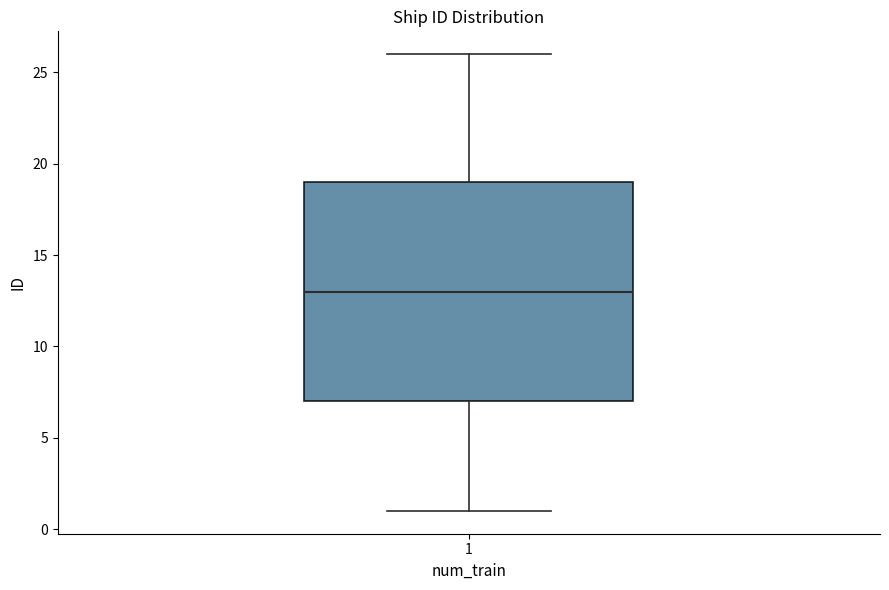

Where is the lower edge of the box at x = 1 on the y-axis? The values are not printed on the chart, so give them approximately, as read against the axis.

7